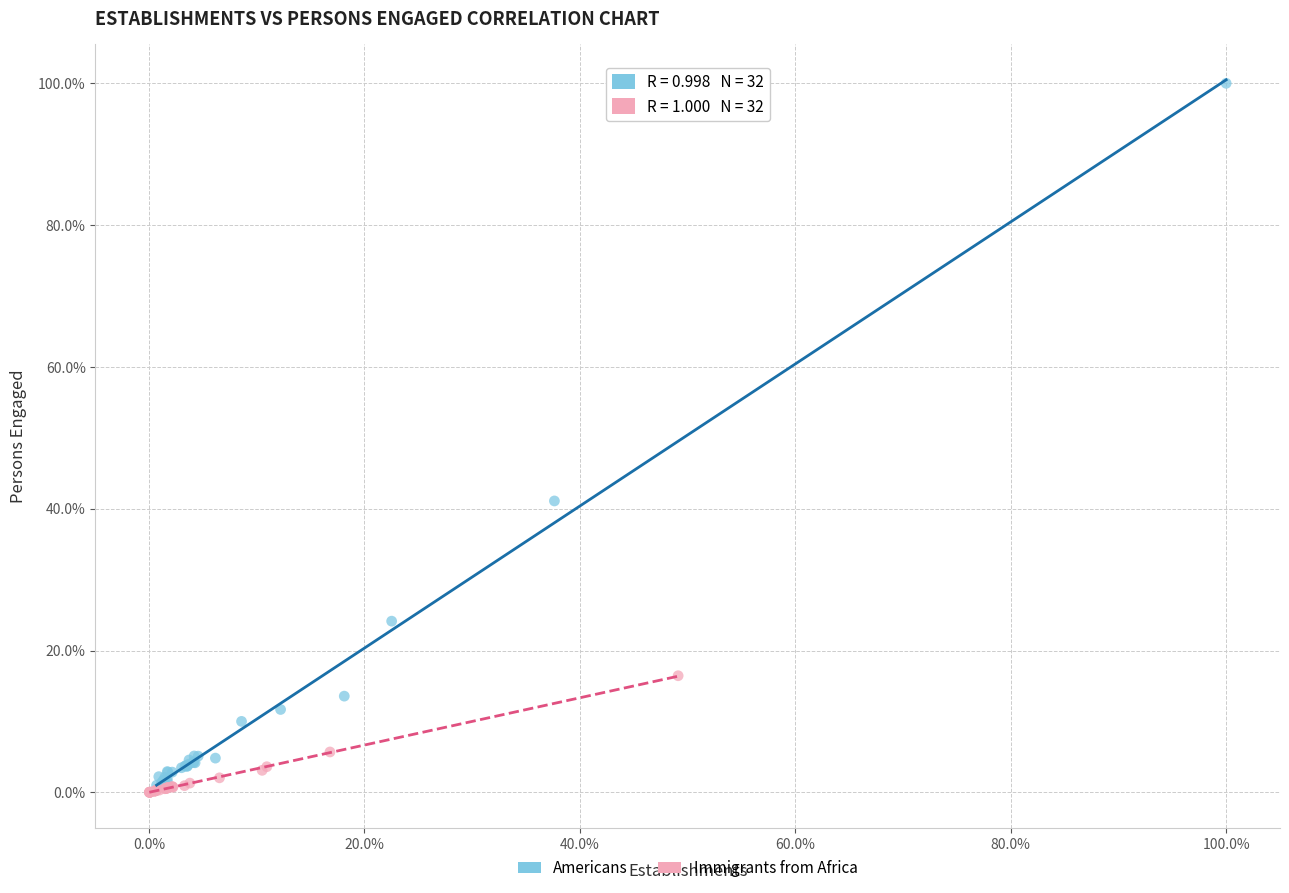

Which series has the widest spread of Y values?

Americans